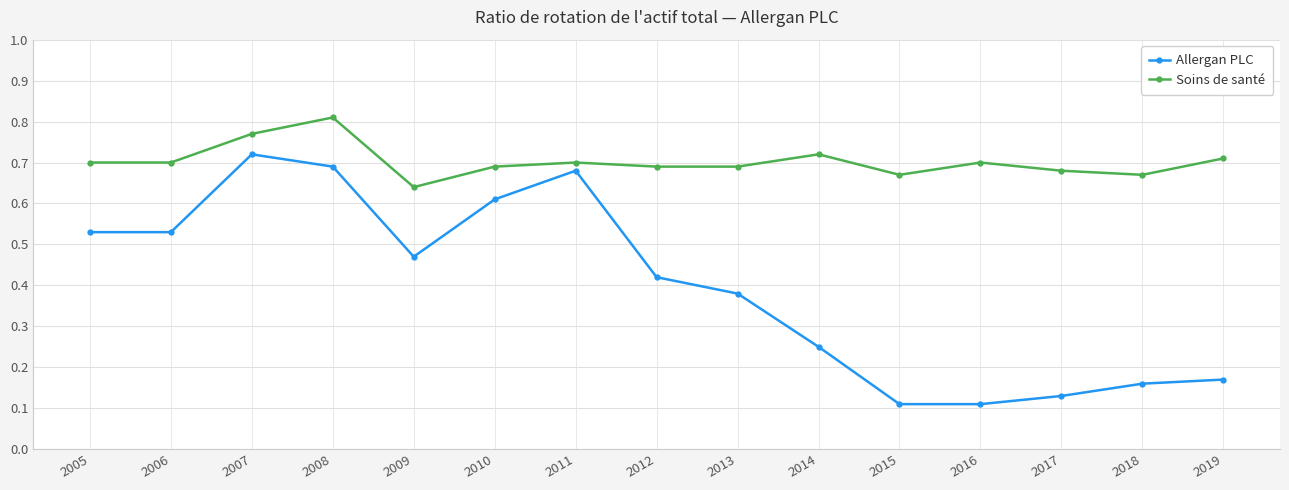

Rank the series by their maximum value, from lowest to highest.

Allergan PLC, Soins de santé